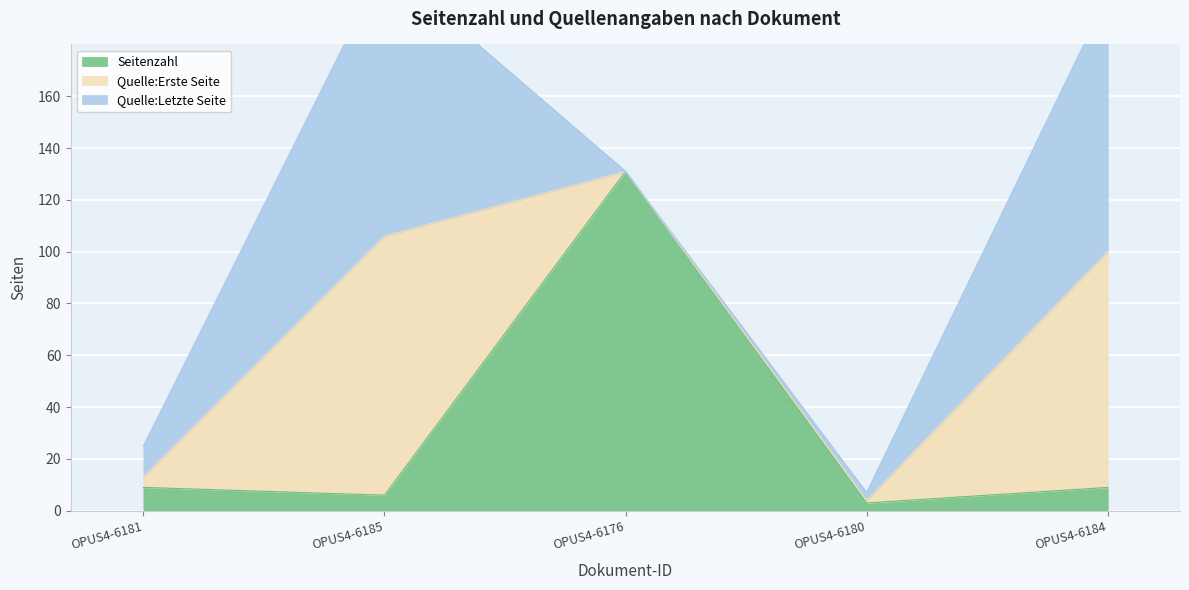

True or false: Quelle:Erste Seite and Quelle:Letzte Seite cross at least once.

False